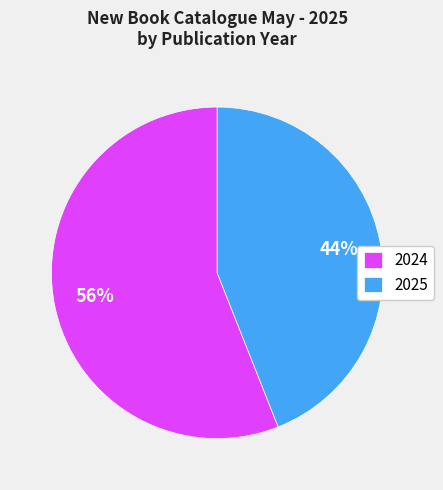

Which category has the smallest portion of the pie?

2025